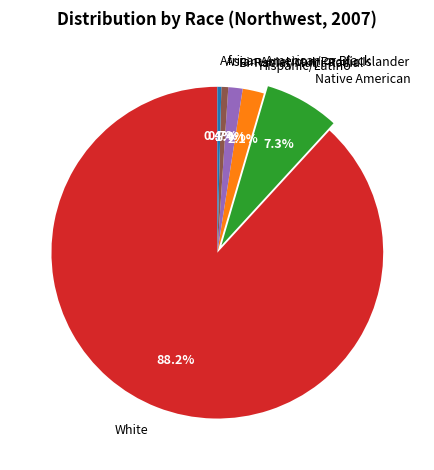

The Native American slice represents 7% of the pie. True or false?

True